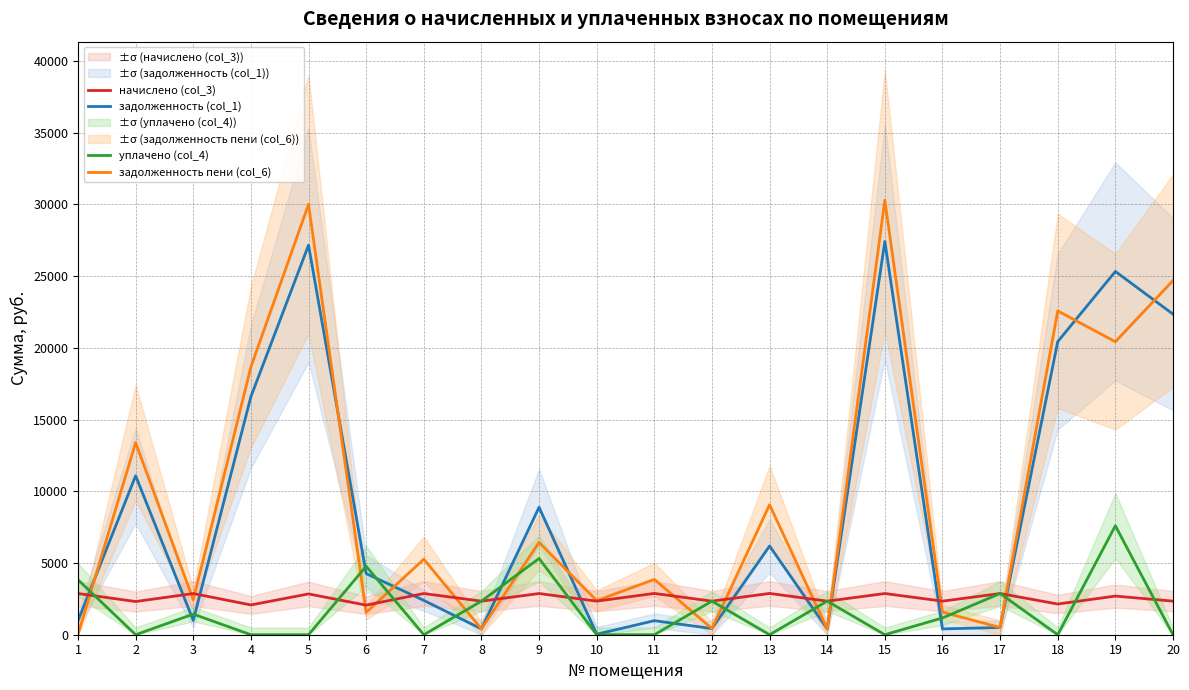

At which label does задолженность пени (col_6) first exceed 5264?

2